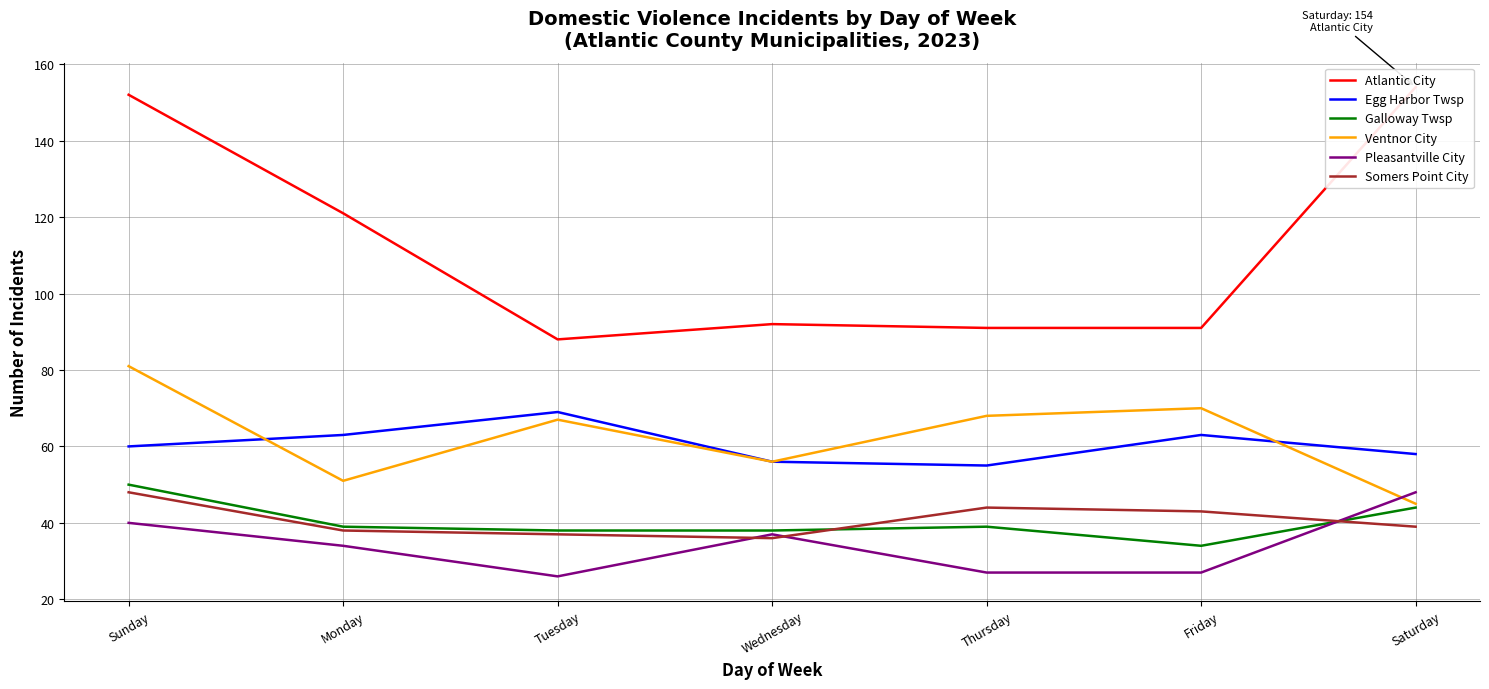

At how many categories does at least one series exceed 151?

2